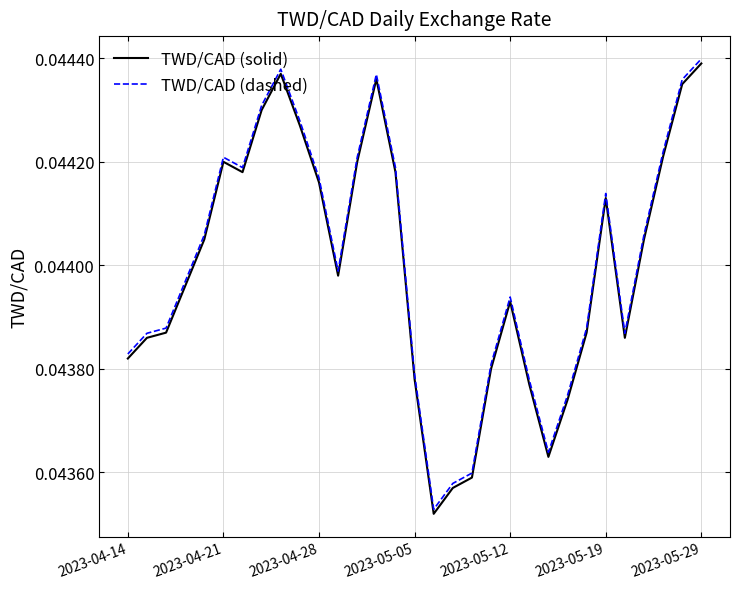

Which series has the largest range (max minus min)?

TWD/CAD (dashed)